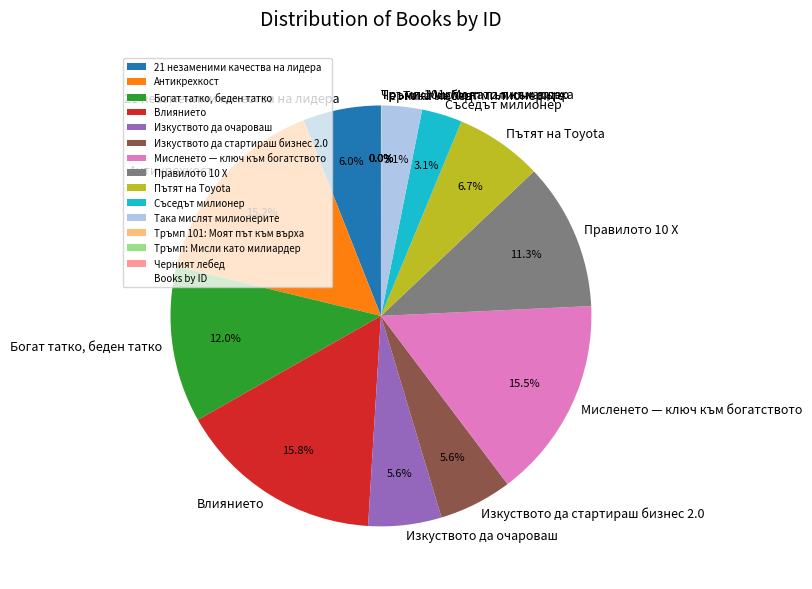

What percentage is NOT represented by Съседът милионер?

96.9%